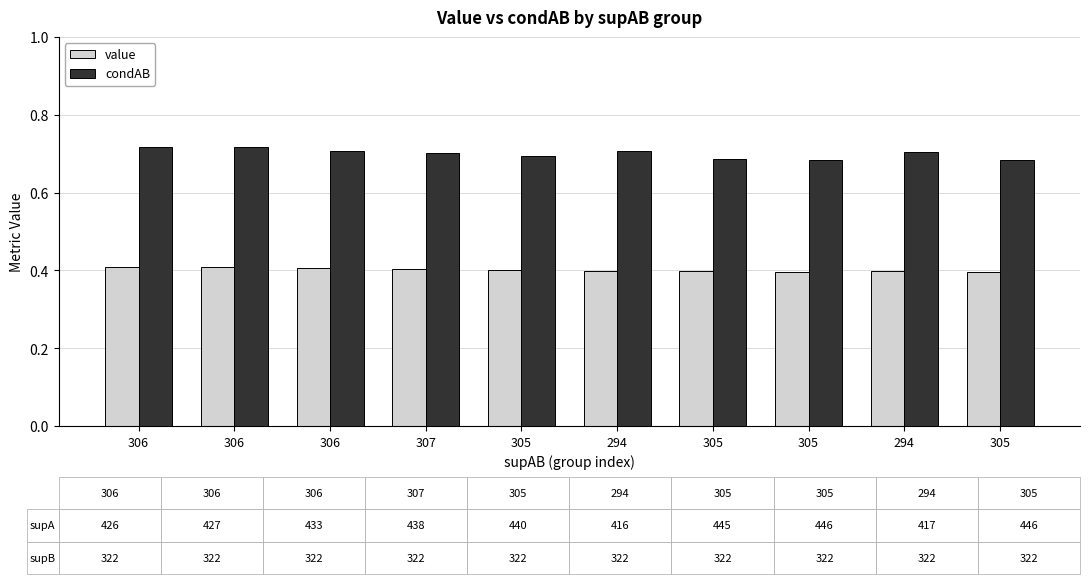

Reading left to right, transcribe all the data shown in this chart.

value: 0.4	0.4	0.4	0.4	0.4	0.4	0.4	0.4	0.4	0.4
condAB: 0.7	0.7	0.7	0.7	0.7	0.7	0.7	0.7	0.7	0.7